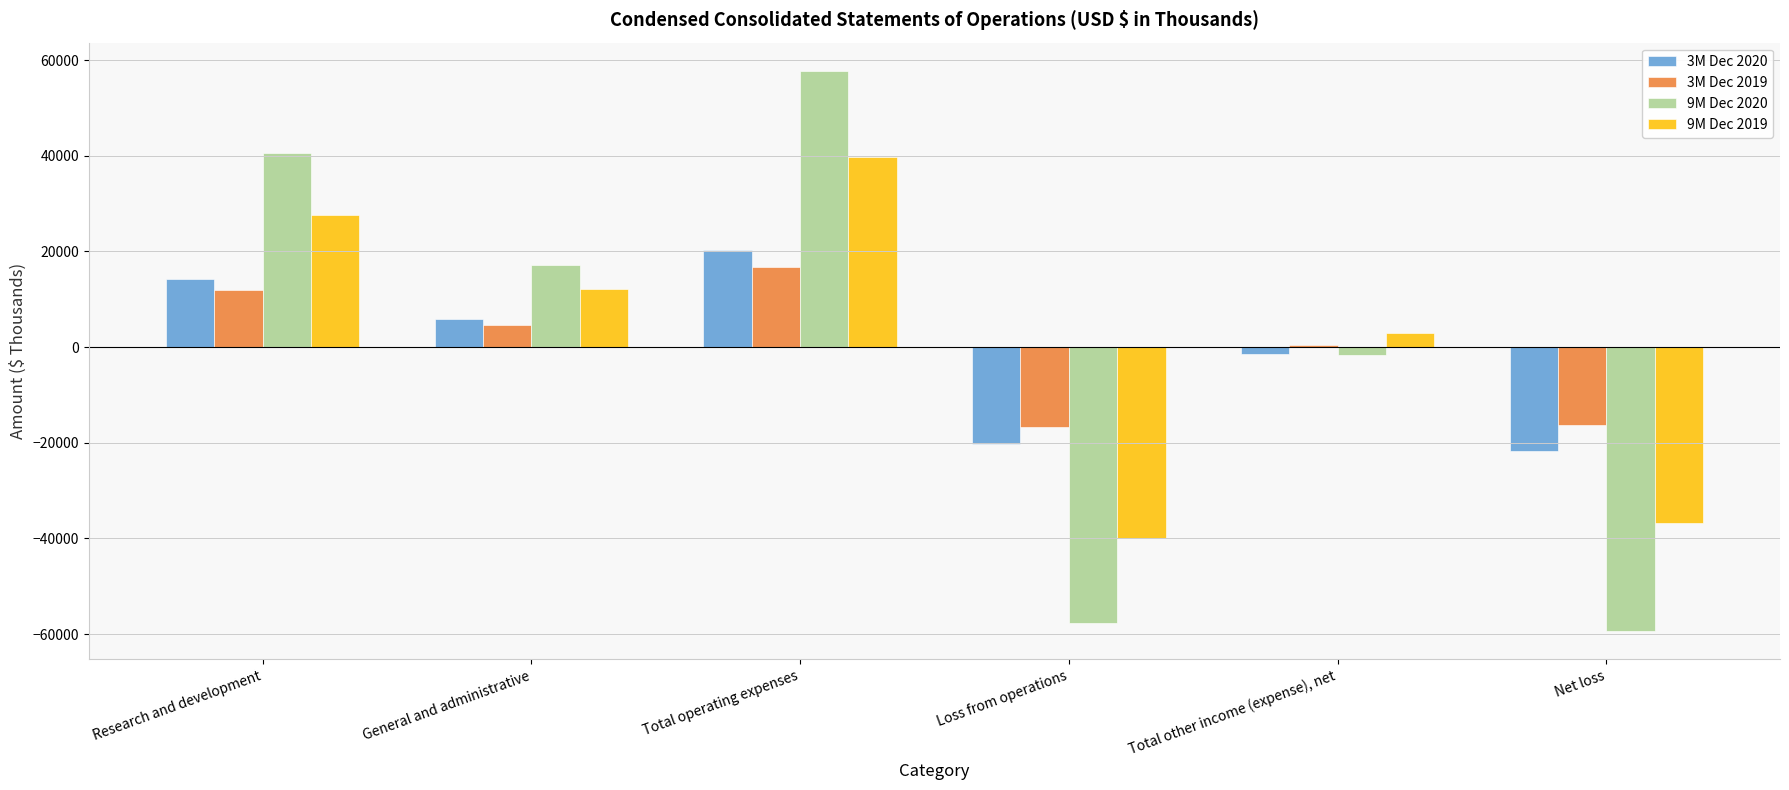

What are all the series names shown in the legend?

3M Dec 2020, 3M Dec 2019, 9M Dec 2020, 9M Dec 2019